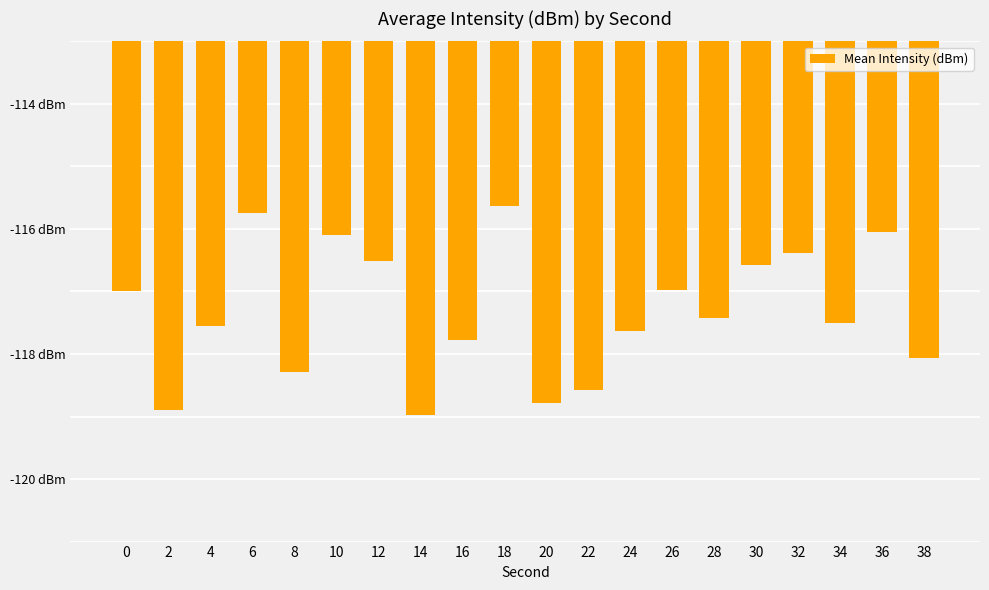

List the labels in order of value, largest first.

18, 6, 36, 10, 32, 12, 30, 26, 0, 28, 34, 4, 24, 16, 38, 8, 22, 20, 2, 14